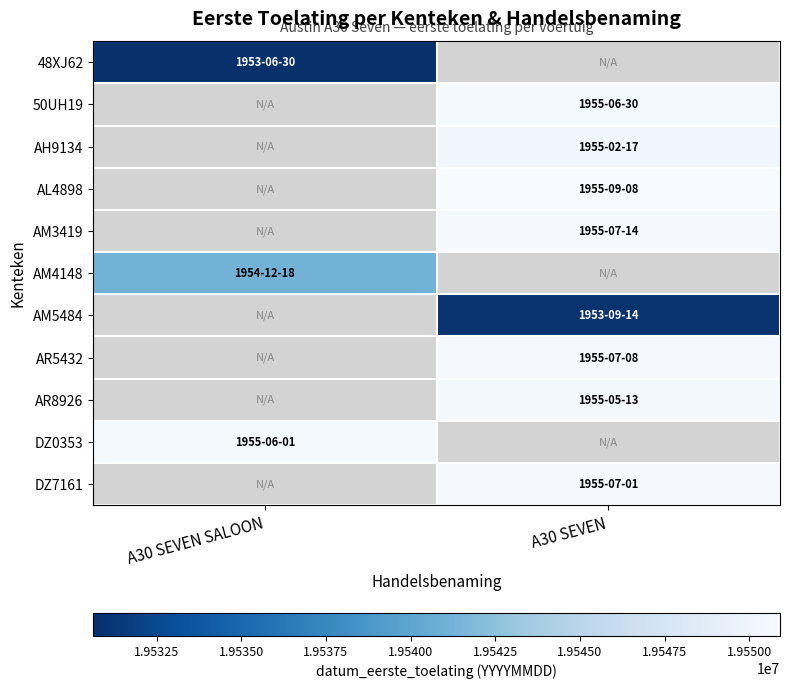

At which category does the chart reach its peak across all series?

A30 SEVEN